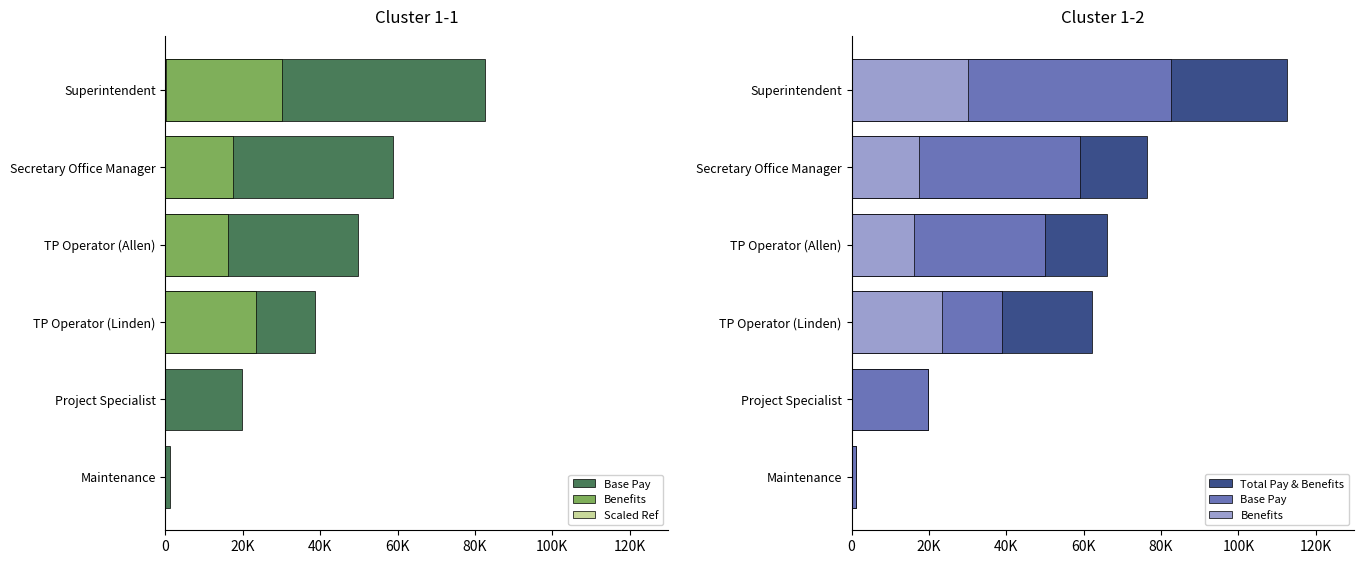

What is the difference between the highest and lowest values at TP Operator (Allen)?

66057.0